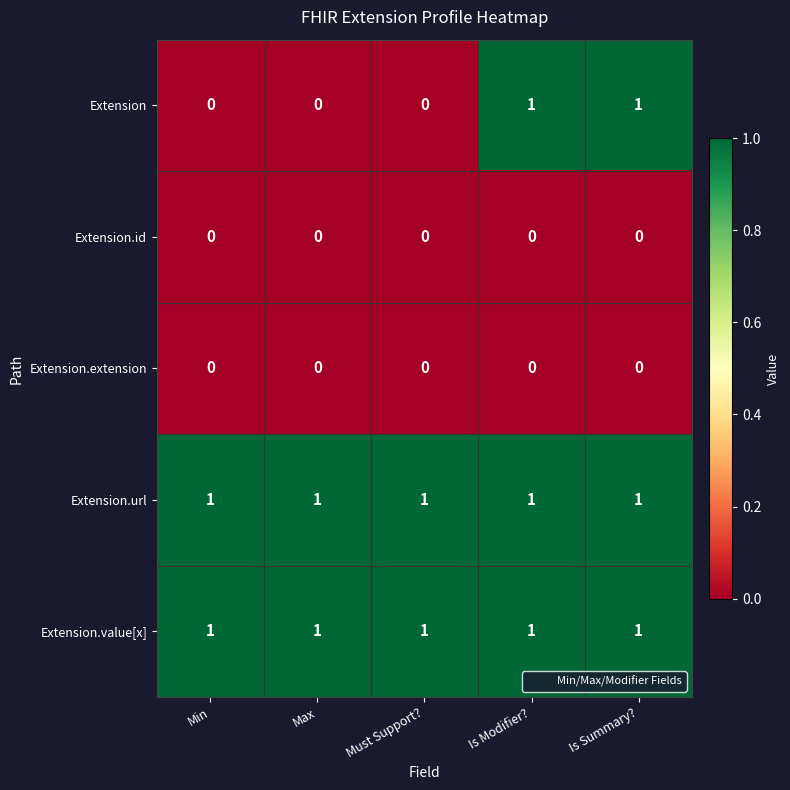

What is the sum of all Extension.value[x] values?

5